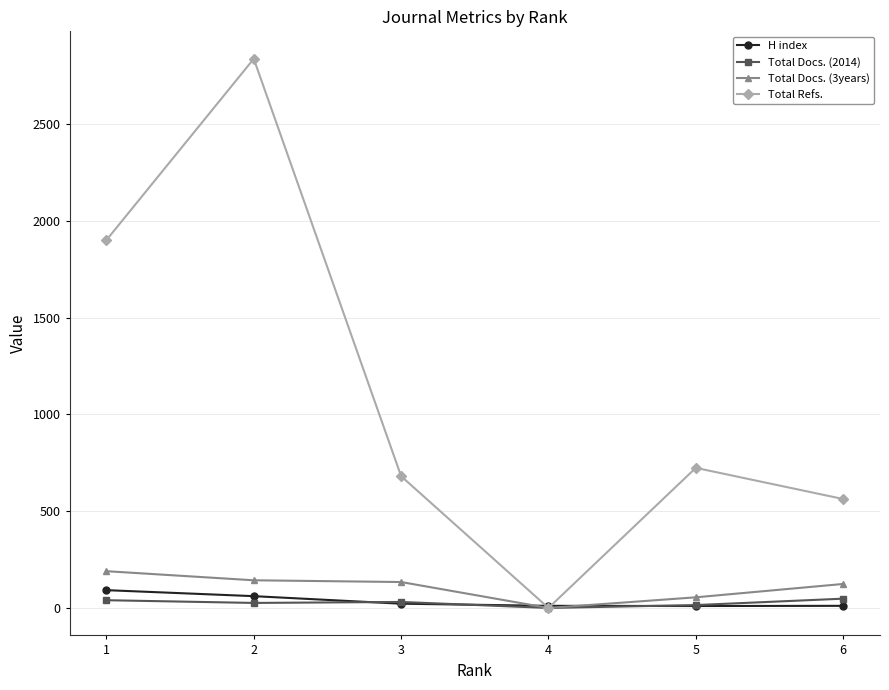

How many lines are shown in the chart?

4